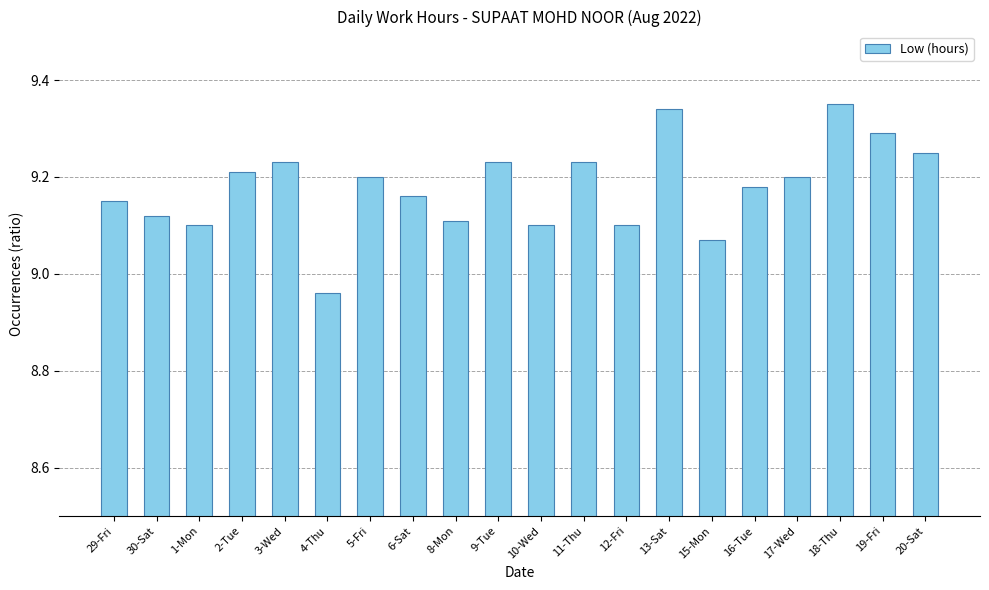

What is the change in value from 5-Fri to 19-Fri?

+0.1